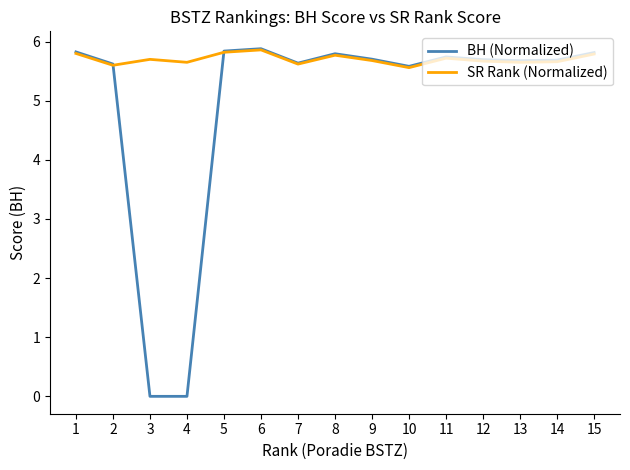

Which series has the widest spread of values?

BH (Normalized)